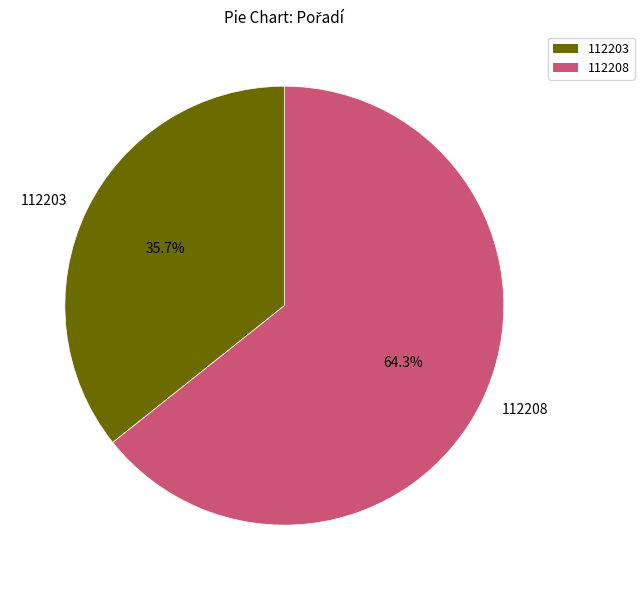

Is there any slice that represents more than half of the pie?

Yes